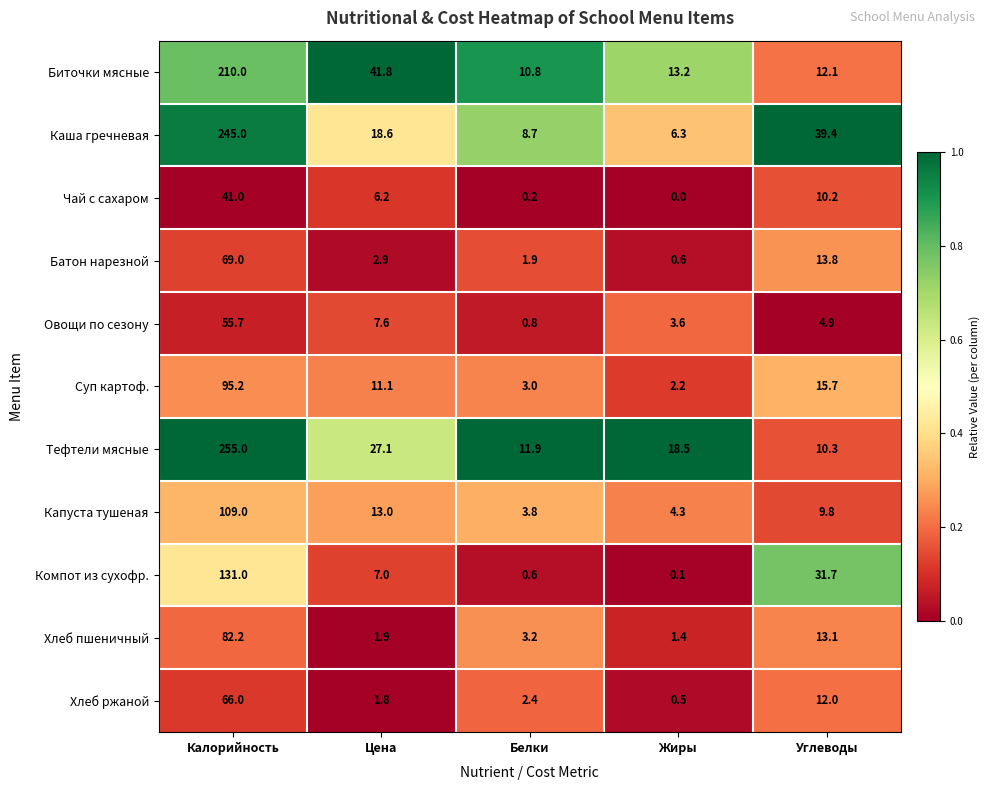

Rank the categories by Батон нарезной value from highest to lowest.

Калорийность, Углеводы, Цена, Белки, Жиры